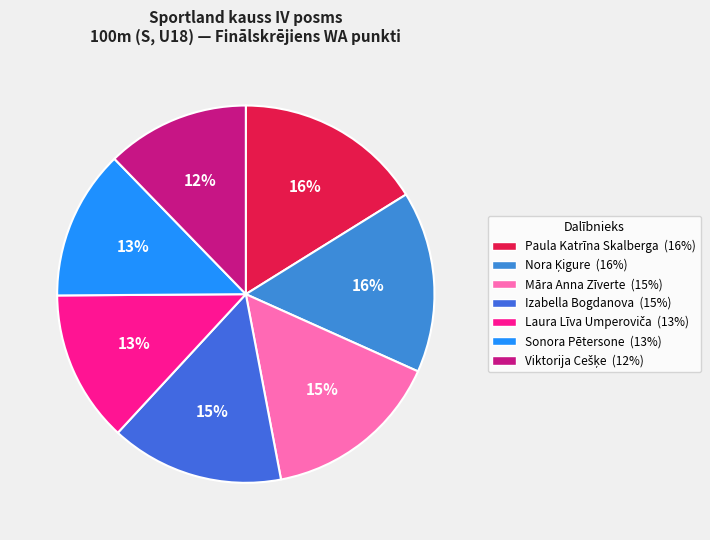

Approximately how many times larger is the value at Izabella Bogdanova compared to Paula Katrīna Skalberga?

0.9